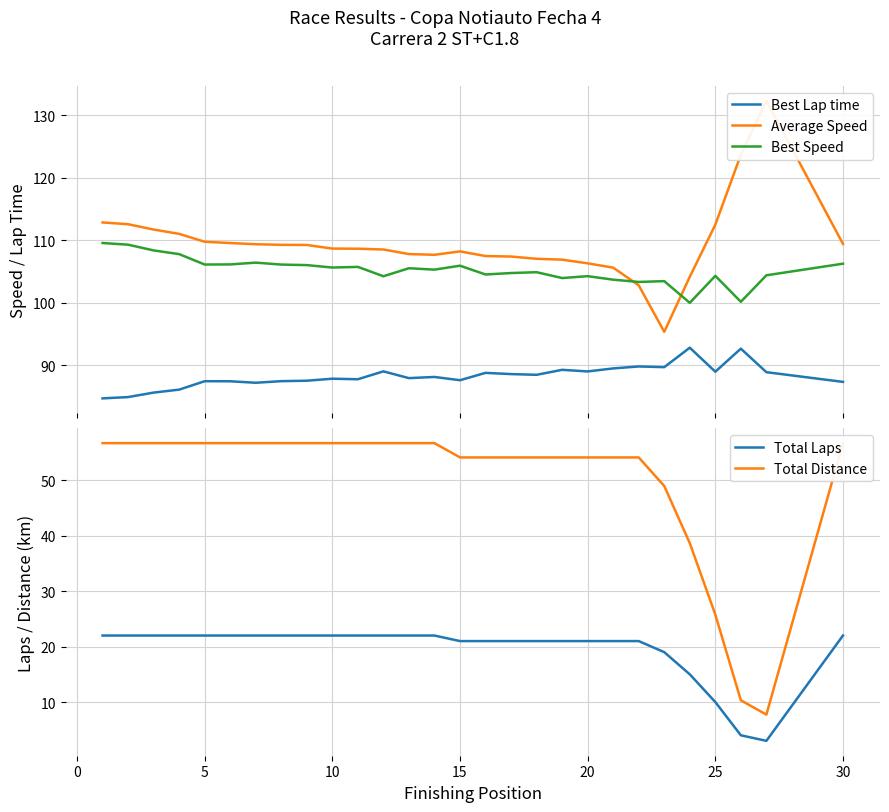

What are all the series names shown in the legend?

Best Lap time, Average Speed, Best Speed, Total Laps, Total Distance